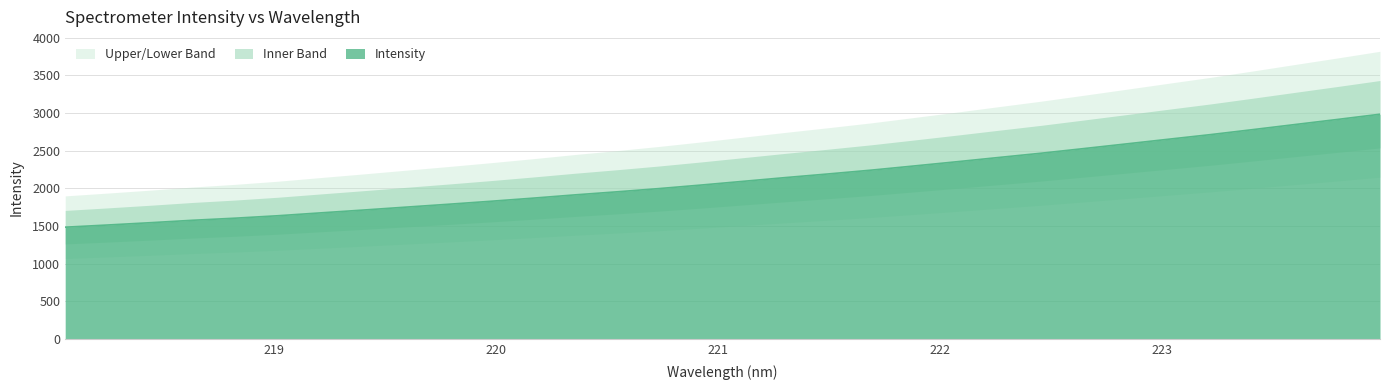

Count the number of values greater than 2094.

16